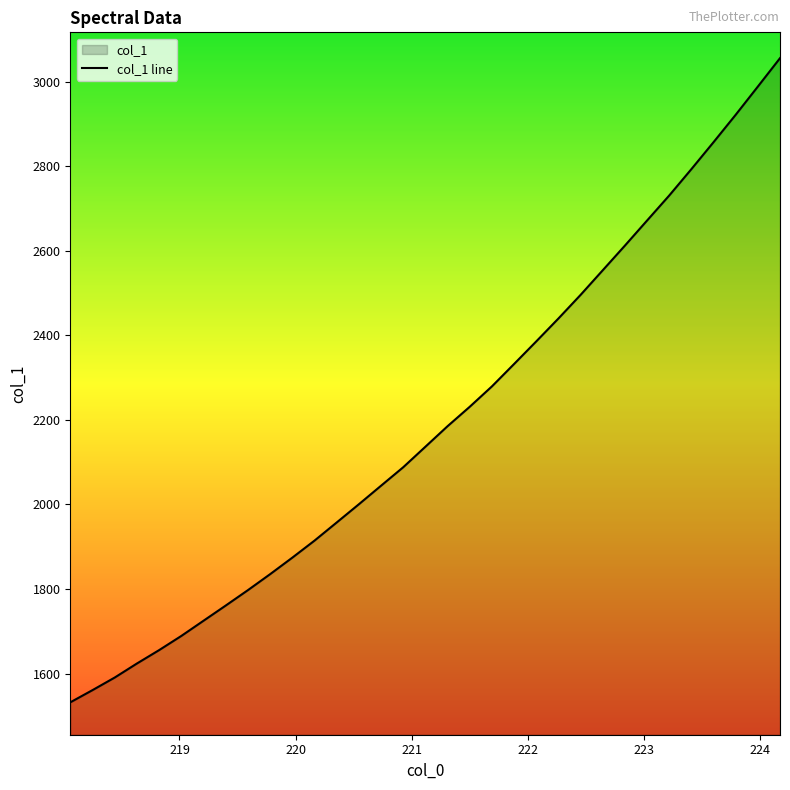

What is the smallest value displayed?

1531.8